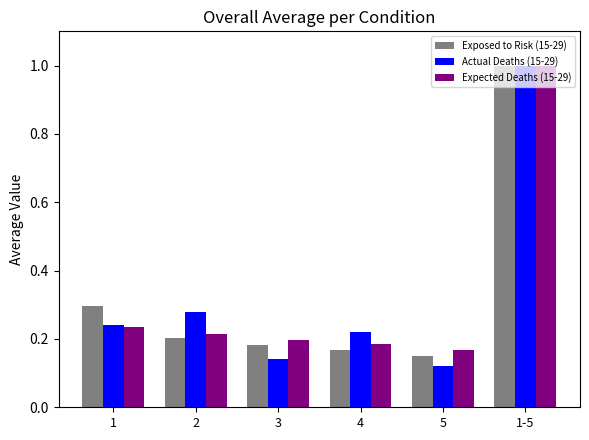

How many bars are there in total?

18